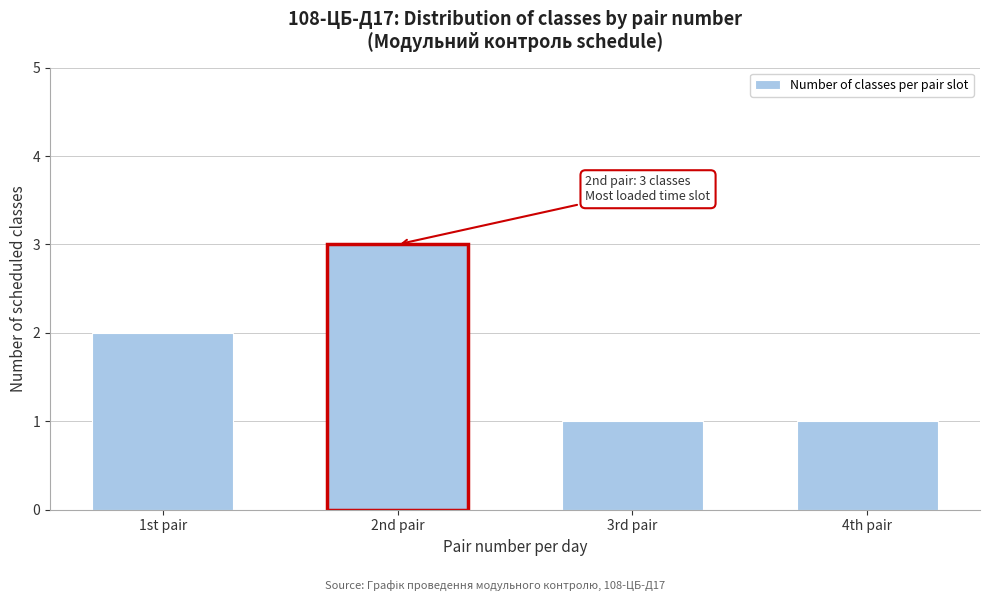

Reading left to right, transcribe all the data shown in this chart.

2	3	1	1